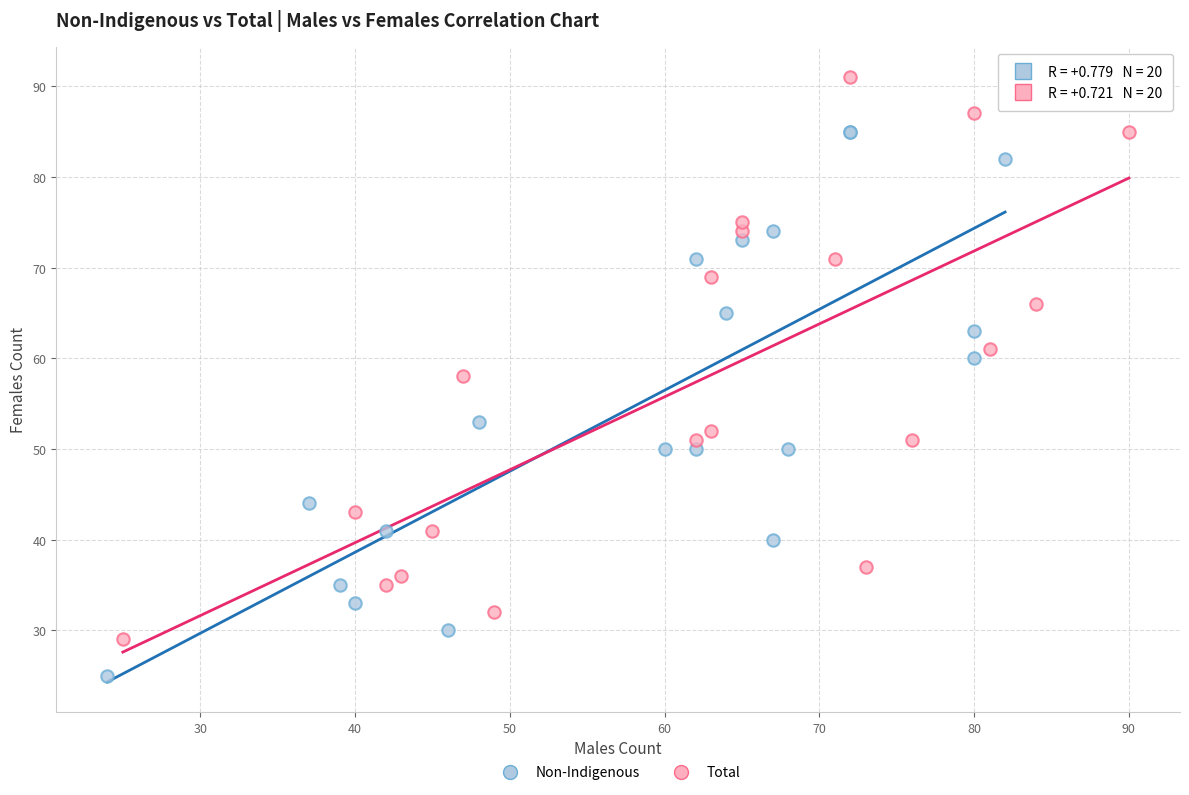

Which series contains the lowest Y value?

Non-Indigenous